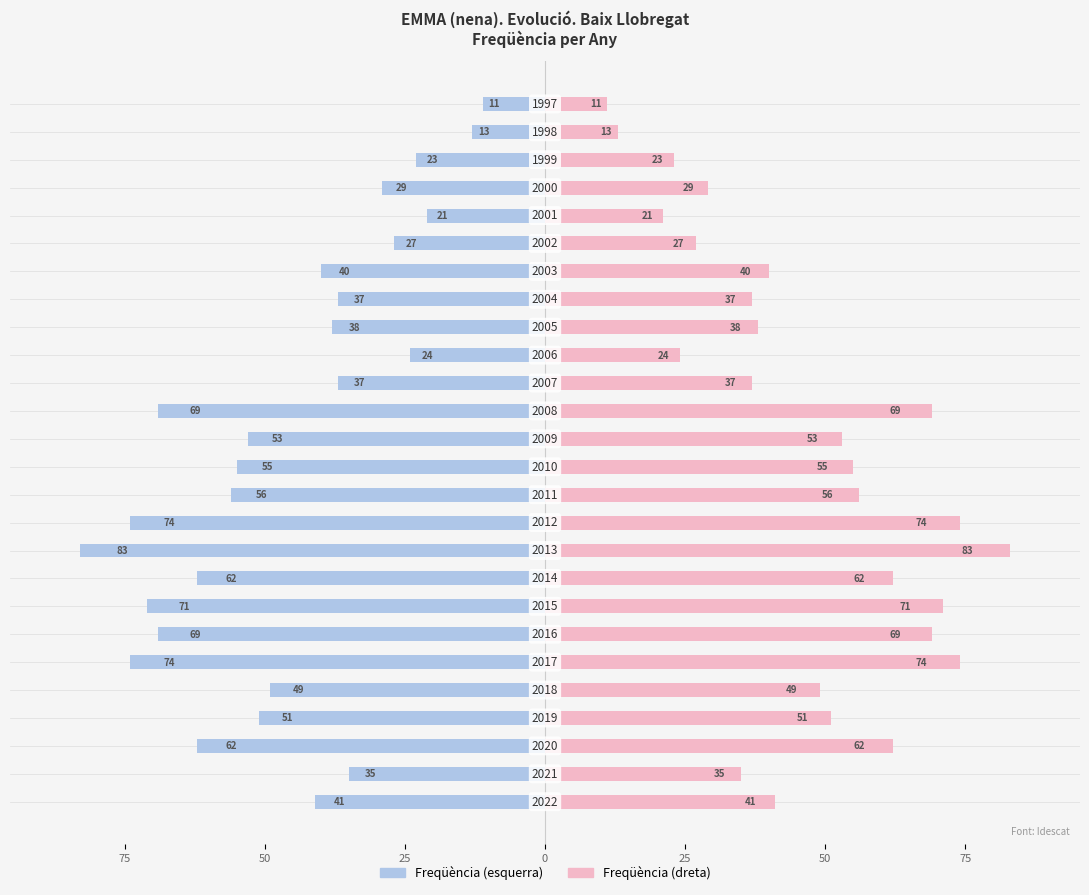

How many groups of bars are there?

26